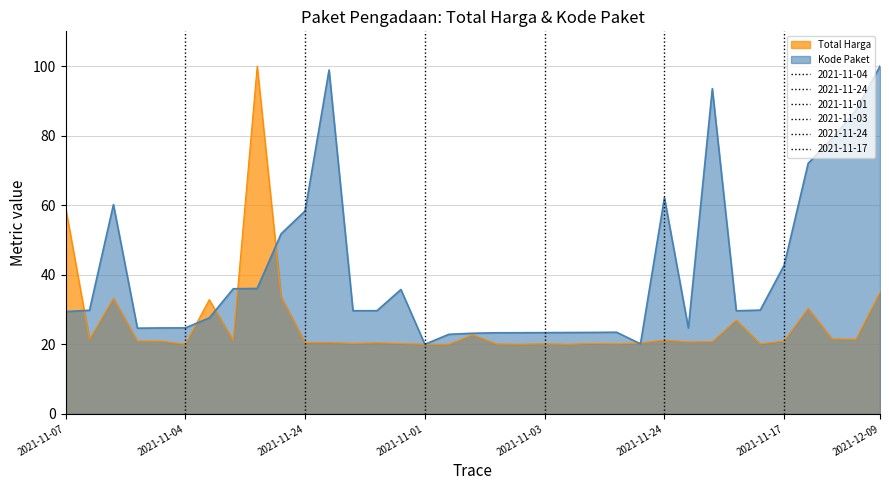

What value does the Total Harga series have at 2021-11-03?

20.1